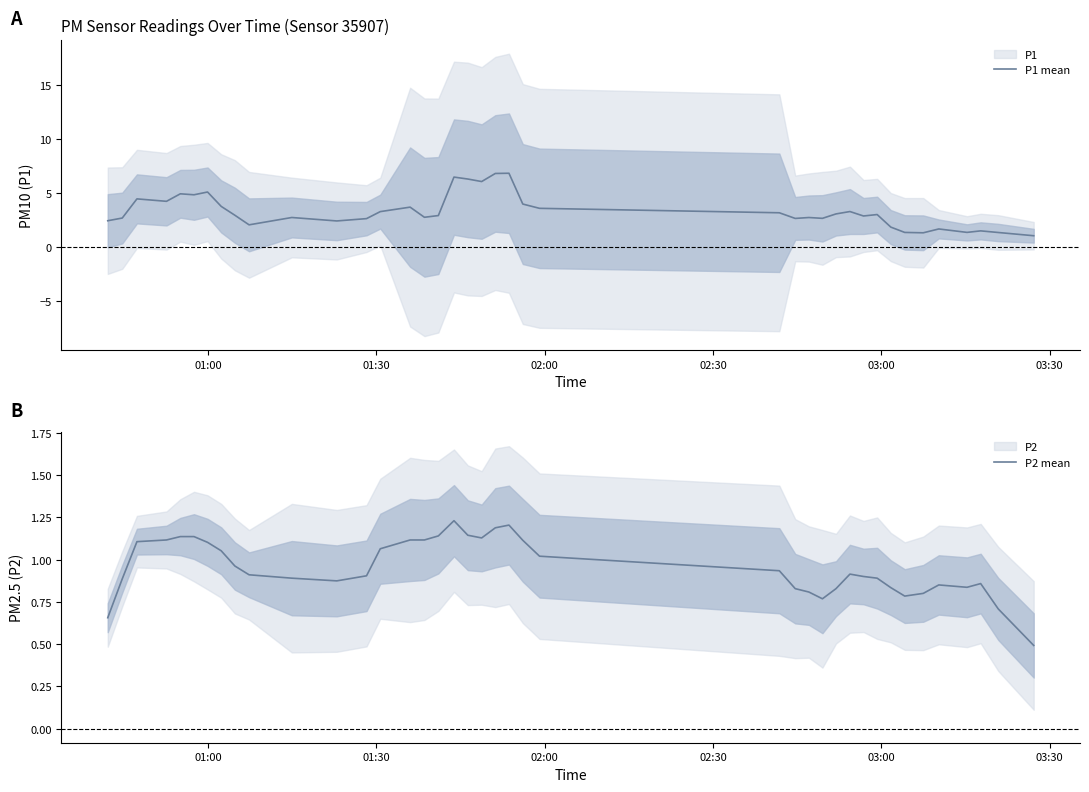

What is the highest value of the P1 mean series?

6.8